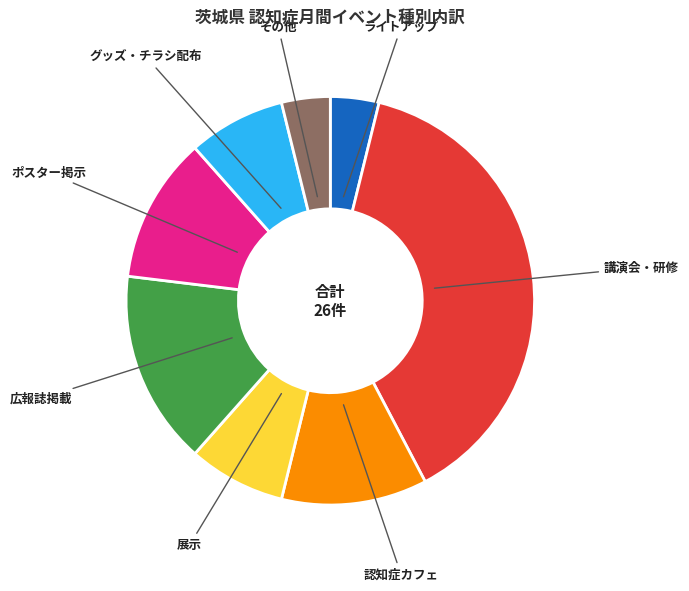

Is there a majority slice in this chart?

No